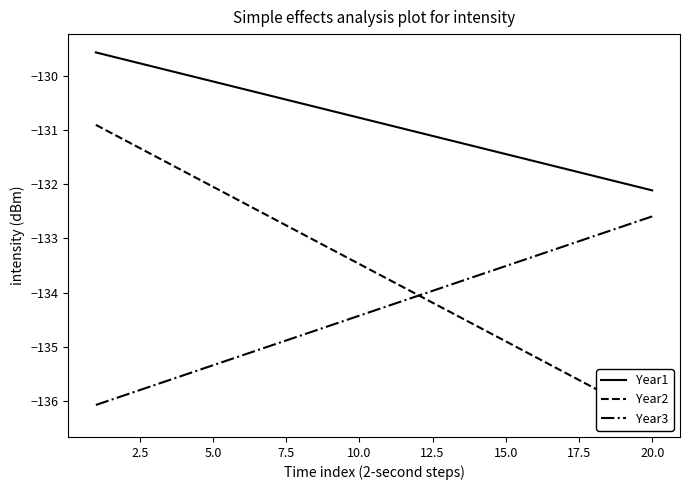

Which series has the widest spread of values?

Year2